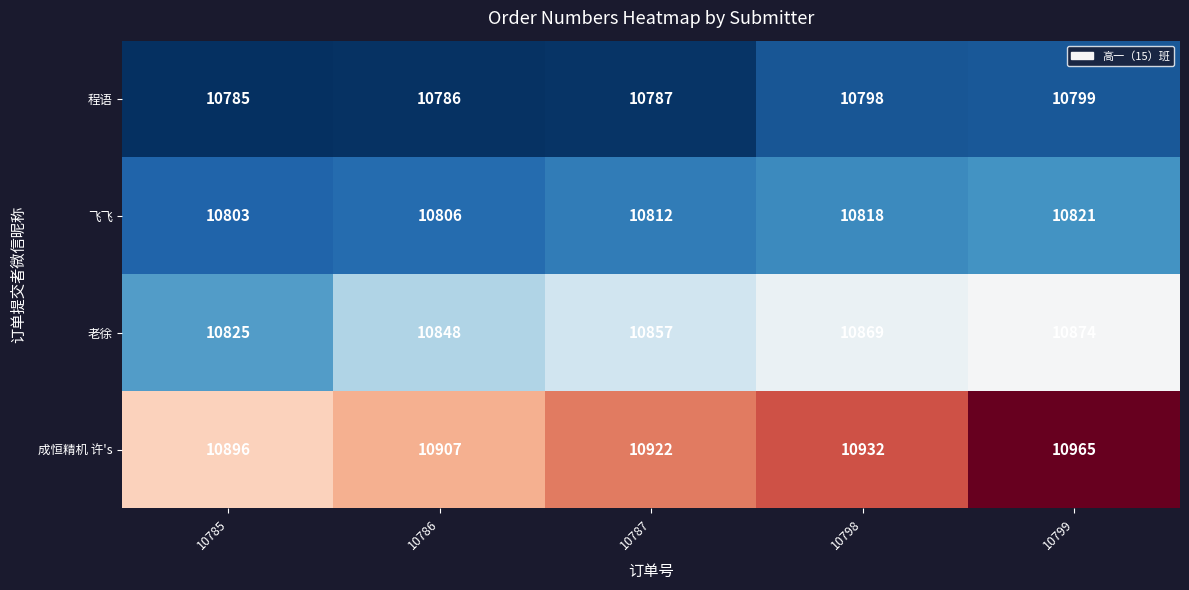

True or false: 成恒精机 许's has a value of 4591 at 10786.

False